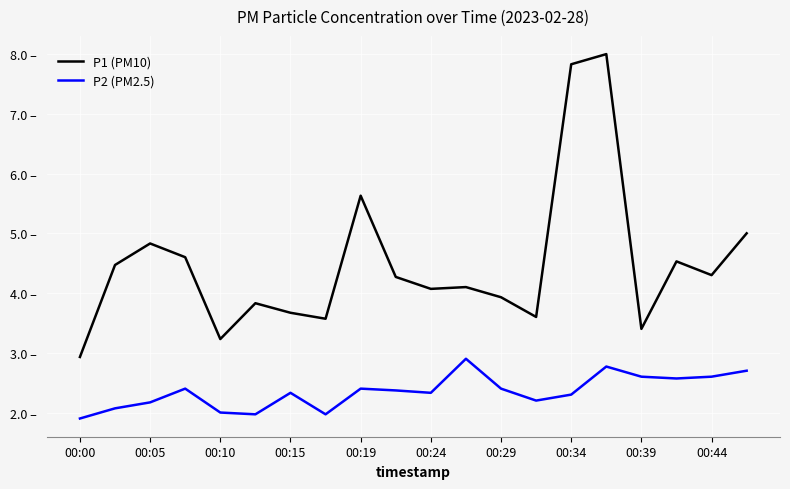

At which label does P1 (PM10) reach its peak?

15